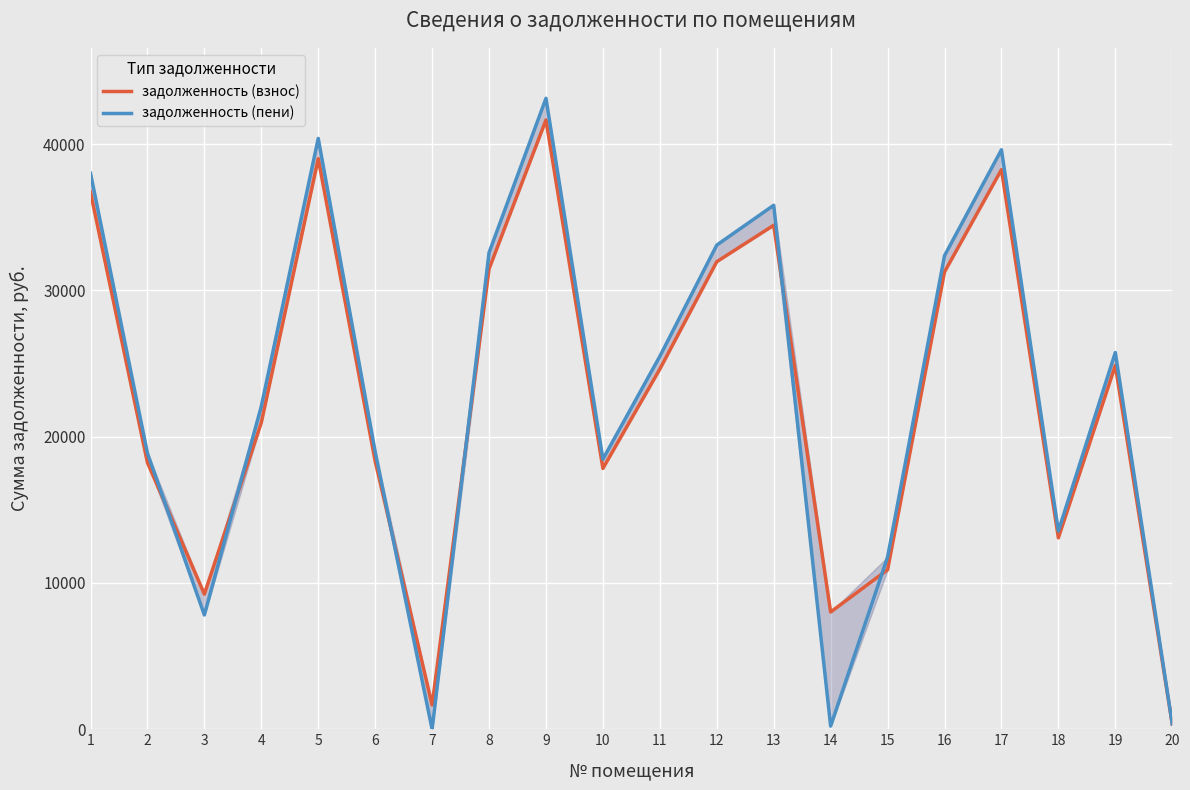

How many positive values does the задолженность (пени) series have?

19